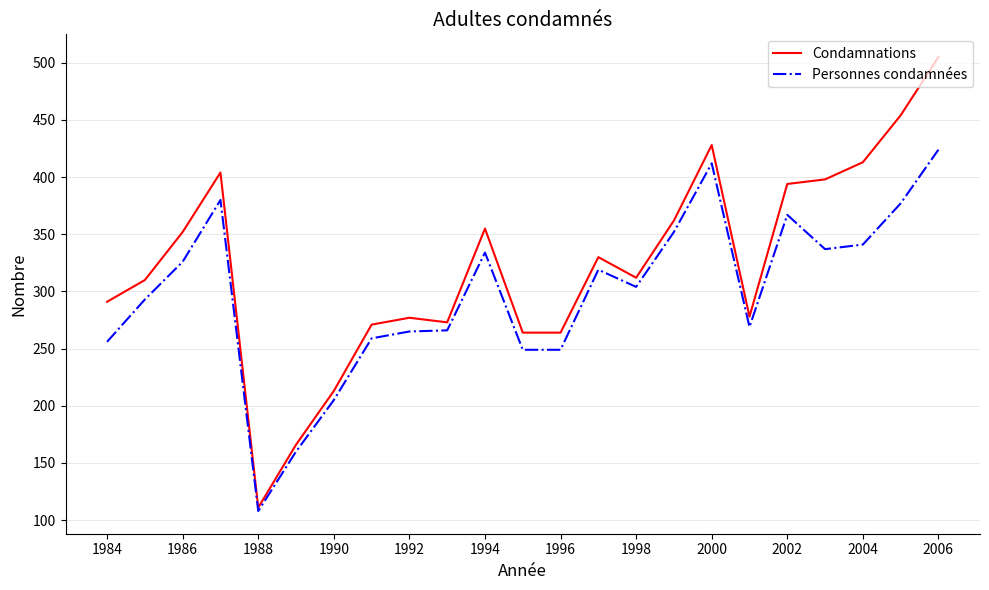

Which series has the largest range (max minus min)?

Condamnations